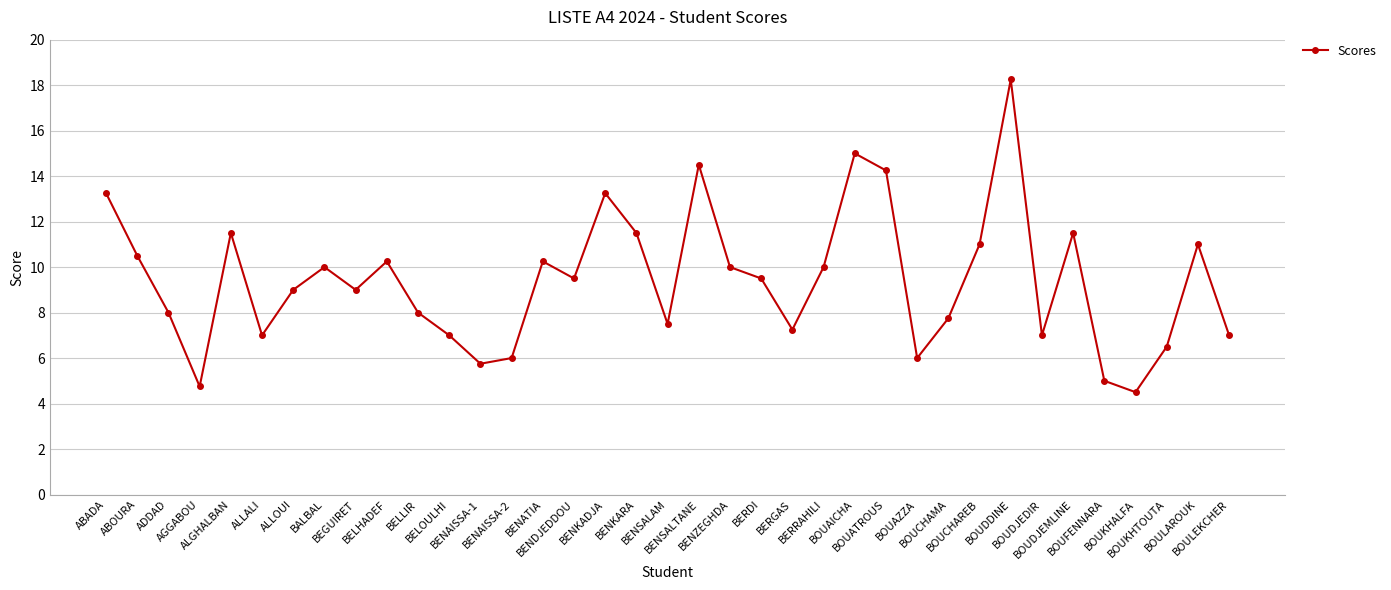

Read the value at BEGUIRET.

9.0